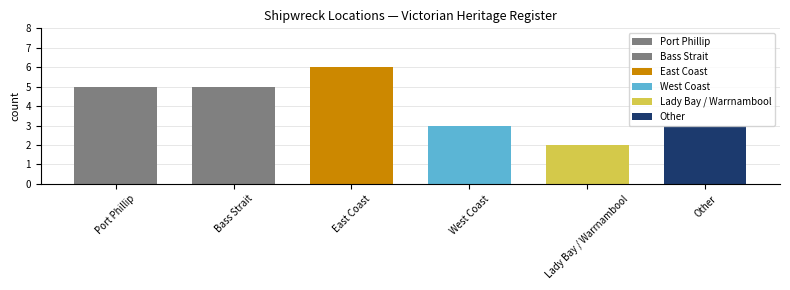

Is it true that the value at Port Phillip is 5?

True